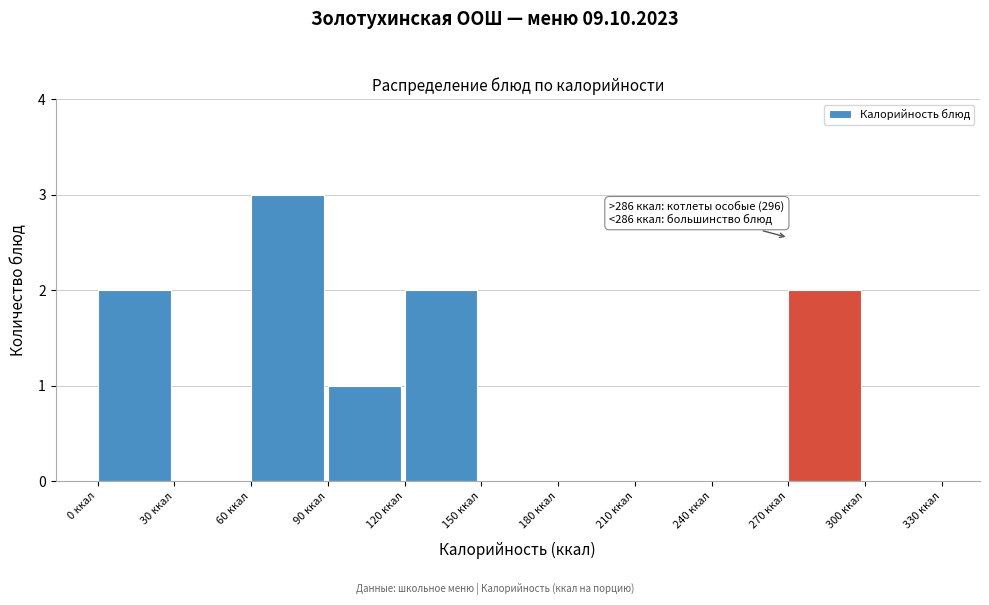

Over which range of the x-axis is the bar tallest?

60 to 90